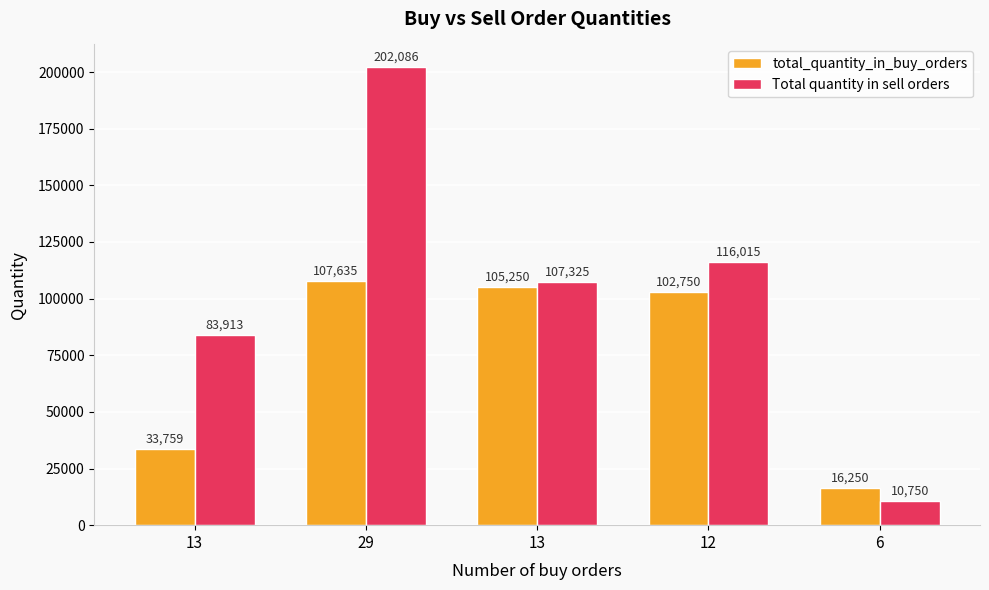

How many values in the total_quantity_in_buy_orders series are below 102750?

2